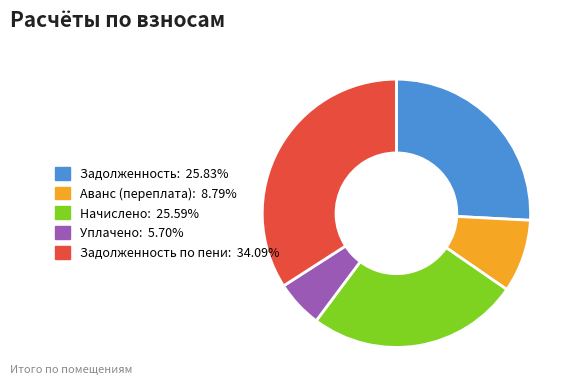

Is there a majority slice in this chart?

No